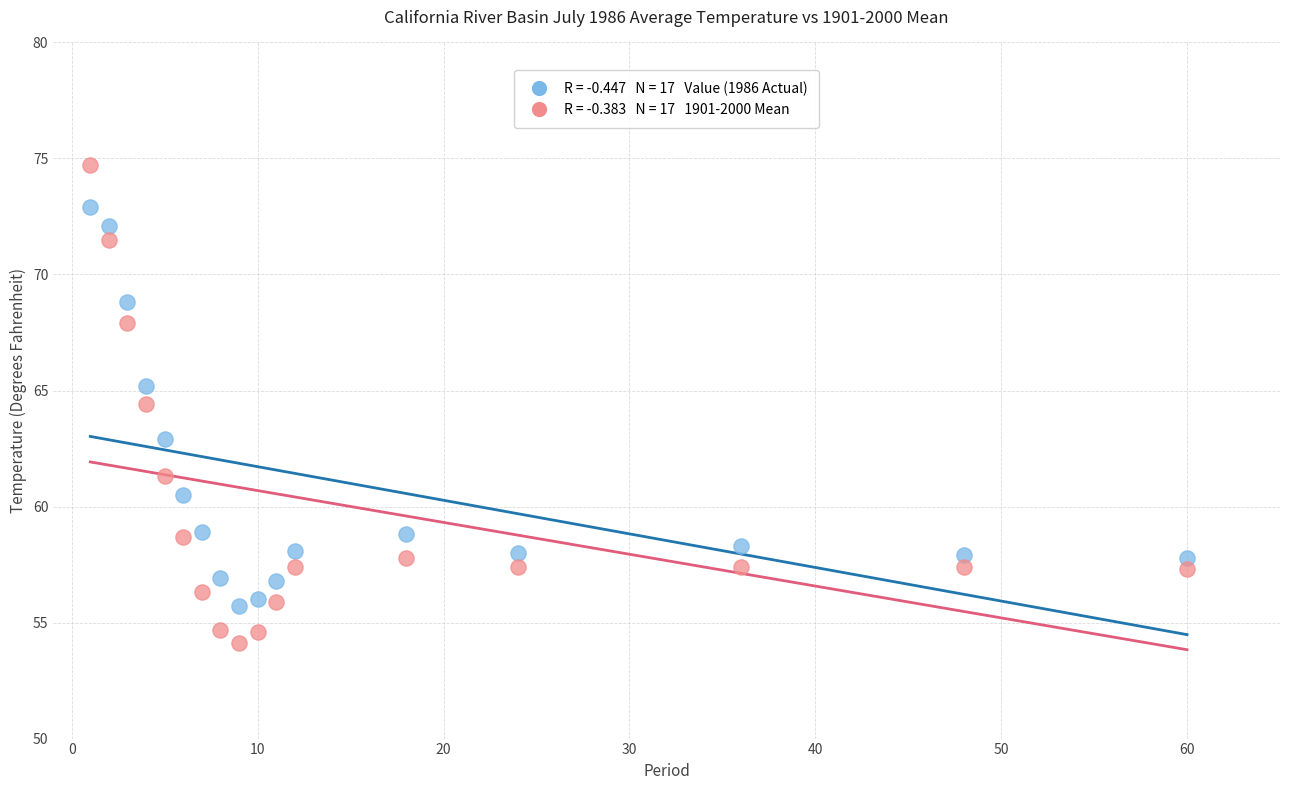

Across all data points, what is the range of Y values (max minus min)?

20.6